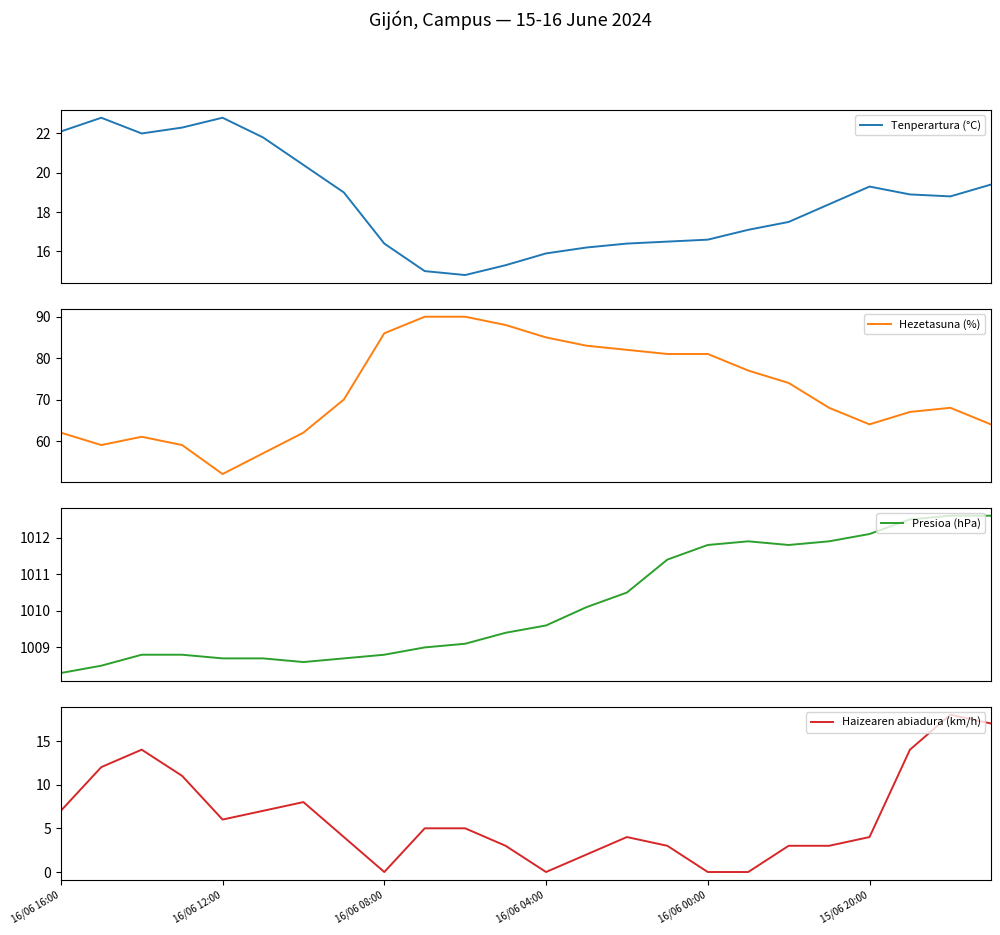

What is the difference between the maximum and minimum values in the Haizearen abiadura (km/h) series?

18